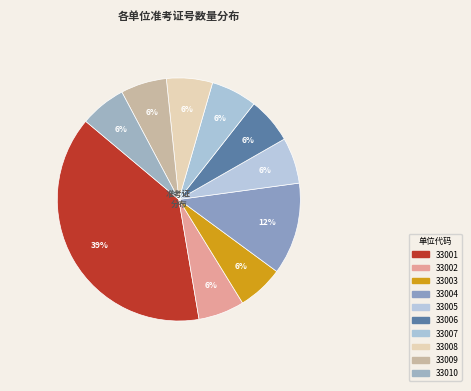

What is the smallest slice in the pie chart?

33002